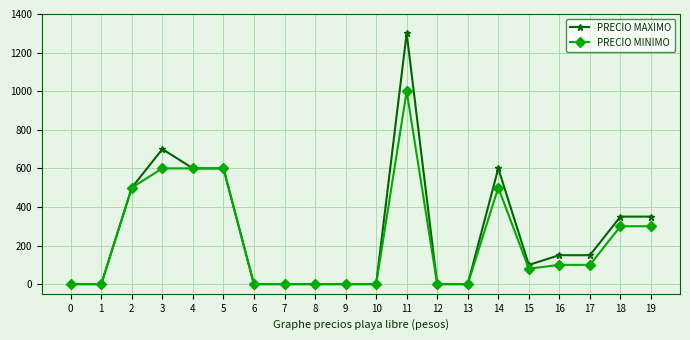

How many data points in PRECIO MAXIMO are less than 150?

10